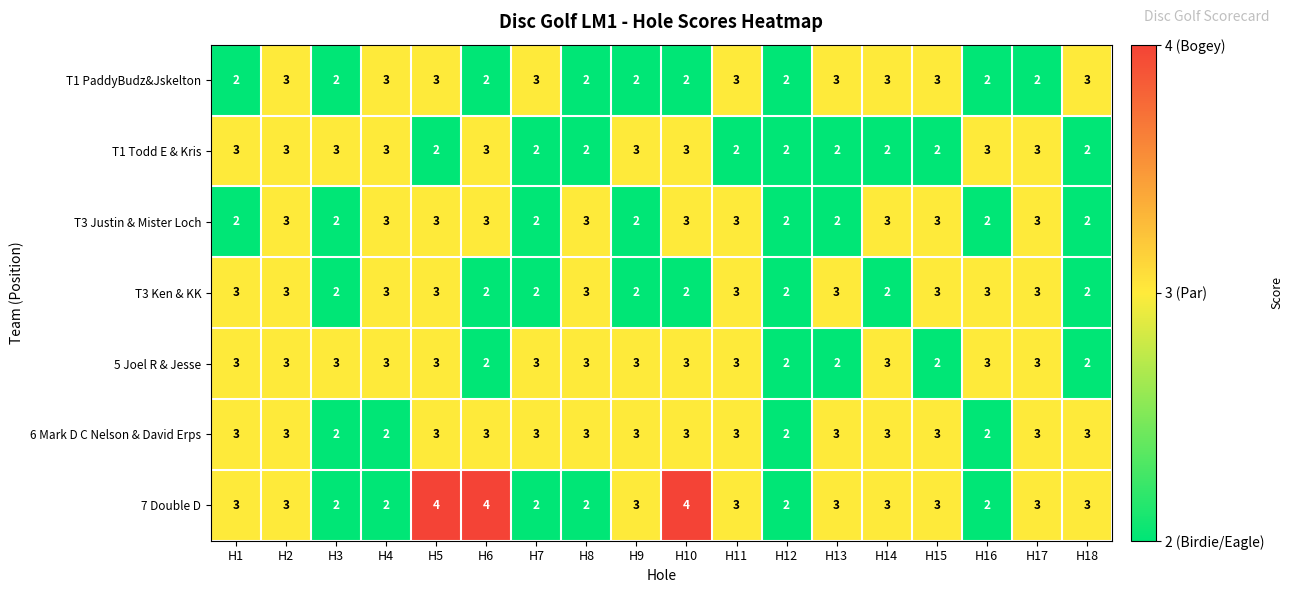

Count the T1 PaddyBudz&Jskelton values in the range 2 to 3.

18